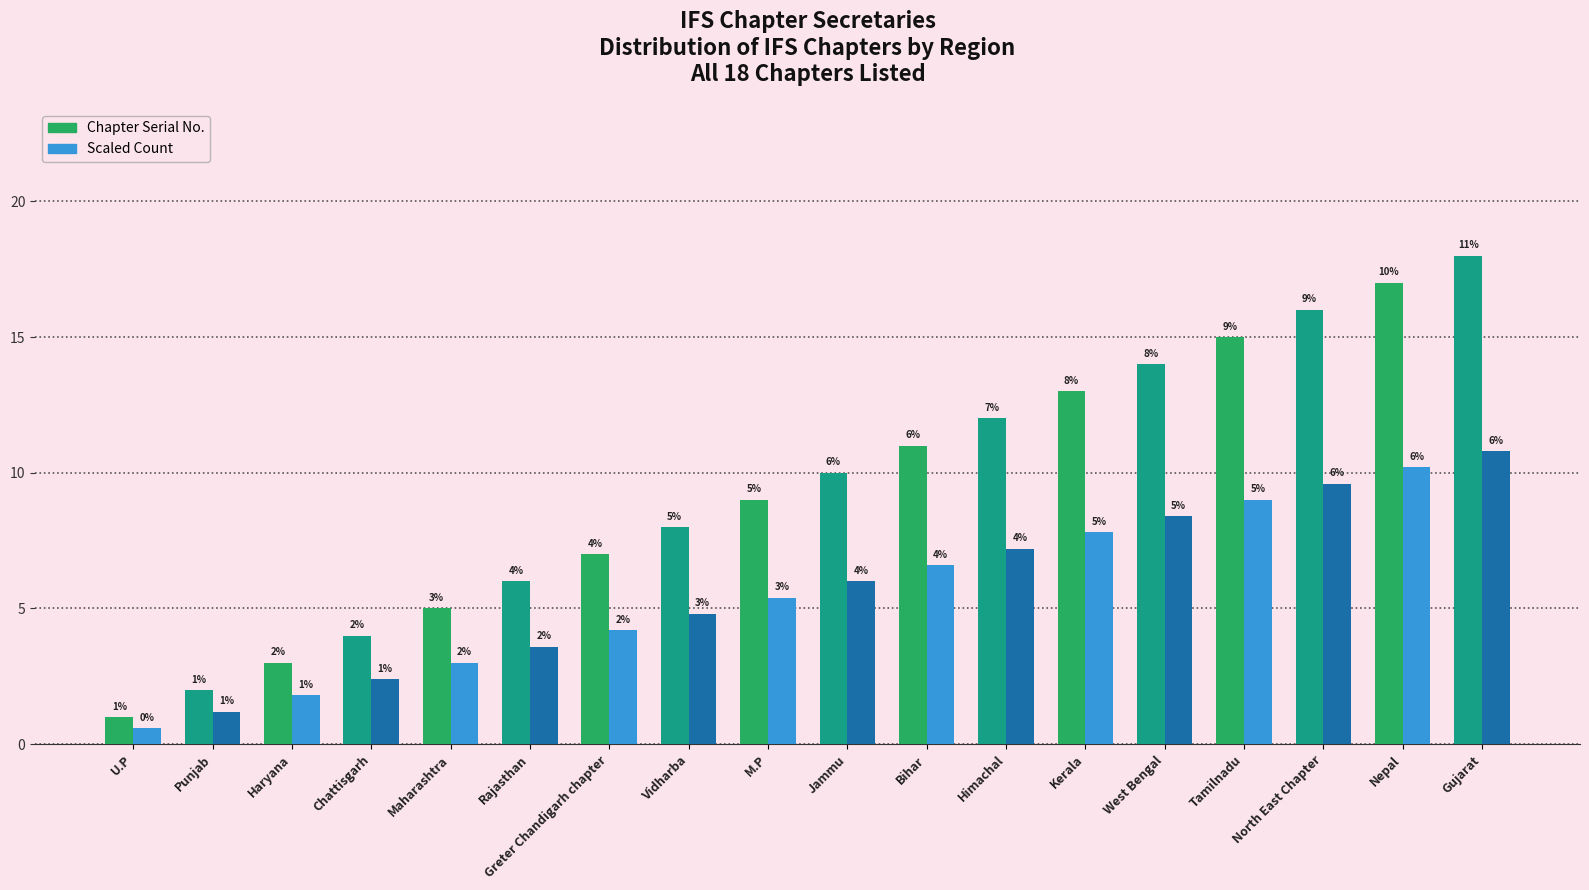

What is the label of the 13th bar from the right?

Rajasthan